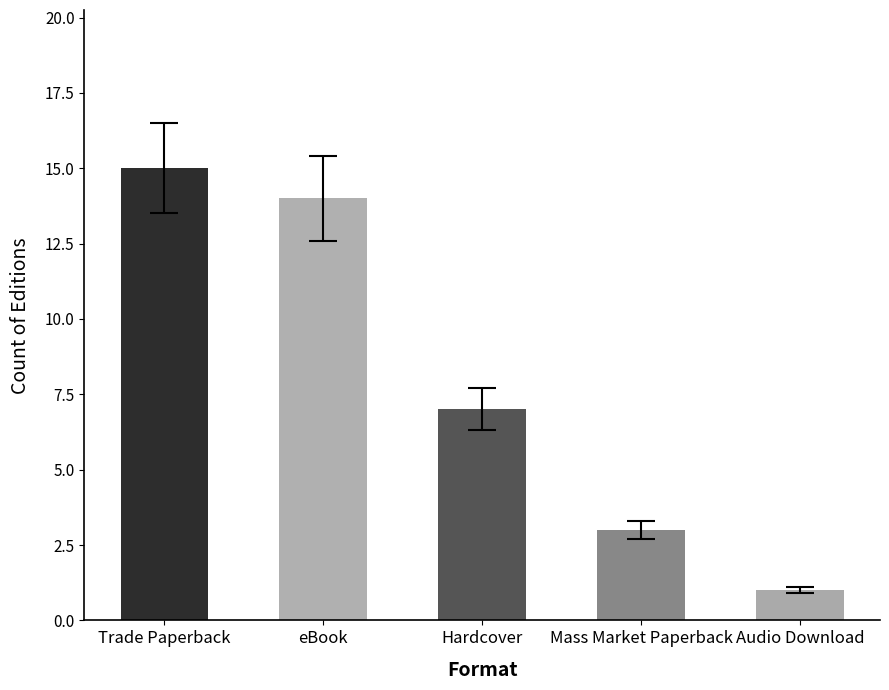

Rank the categories by value from highest to lowest.

Trade Paperback, eBook, Hardcover, Mass Market Paperback, Audio Download